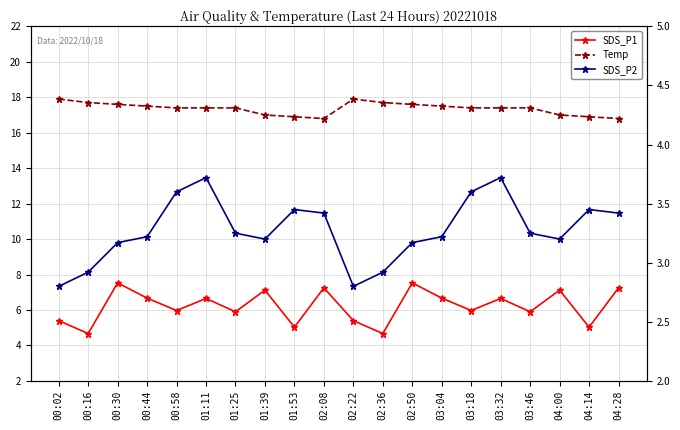

How many values in the Temp series are below 17?

4